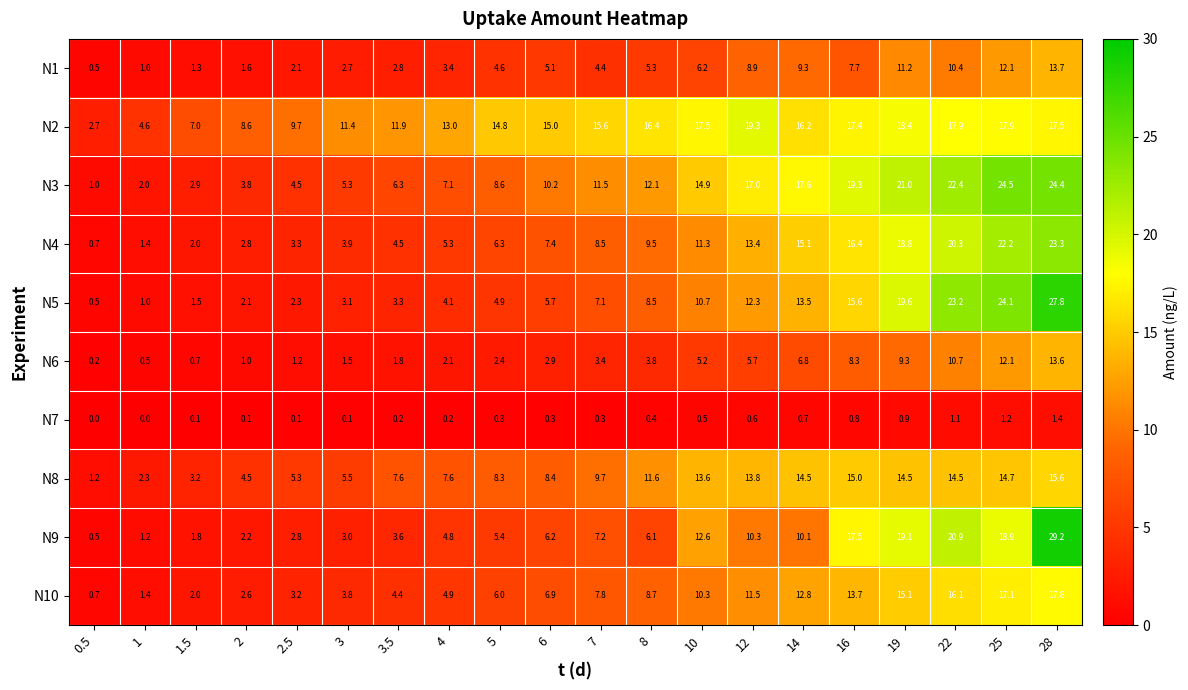

Is the value of N2 at 10 greater than the value of N4 at 0.5?

Yes